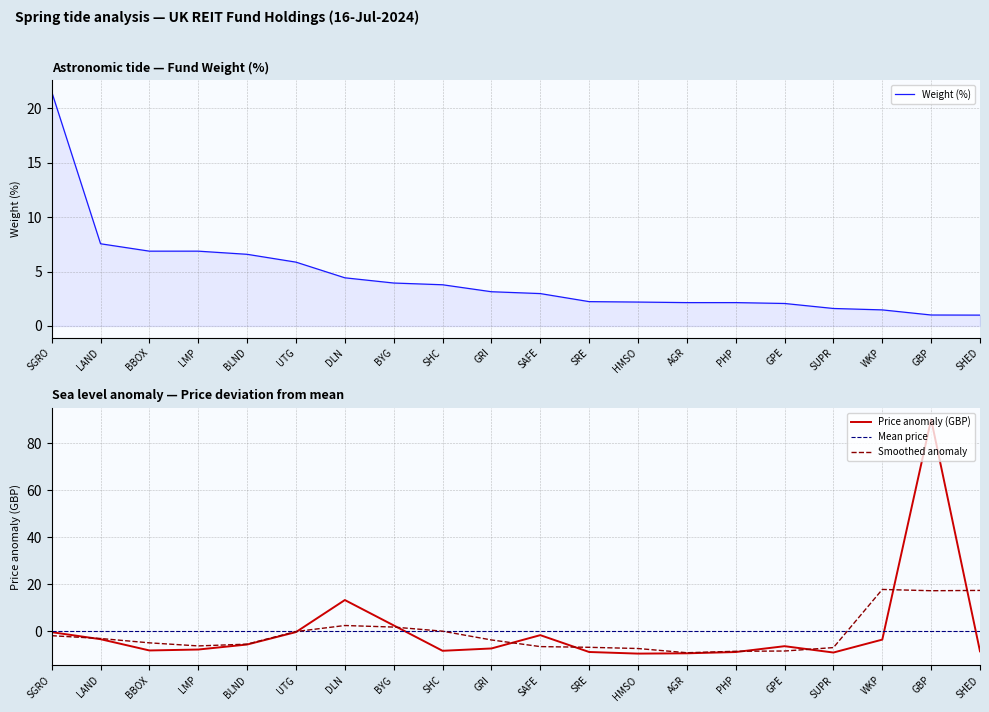

What is the value of the 3rd point from the left?

6.9